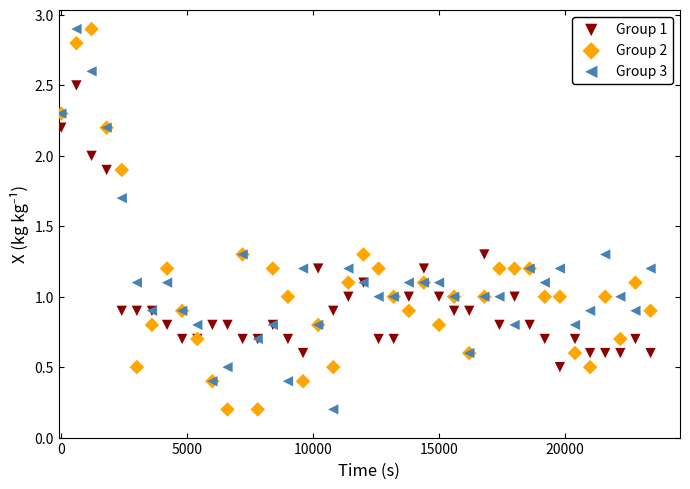

What is the X range (max minus min) for the scatter plot?

23400.0